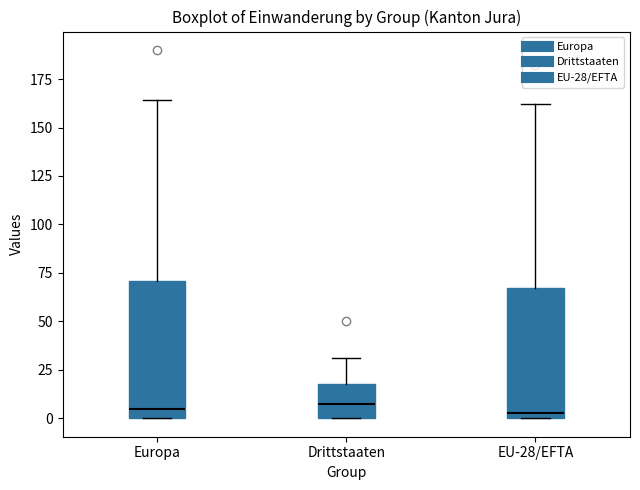

Reading left to right, transcribe this box plot: for each box, give where its median line is, the range the box spans, and where its two whiskers end, as read against the y-axis. The values are not printed on the chart, so give them approximately, as read against the axis.

Europa: median 5, box 0 to 70, whiskers 0 to 165
Drittstaaten: median 10, box 0 to 20, whiskers 0 to 30
EU-28/EFTA: median 5, box 0 to 65, whiskers 0 to 160